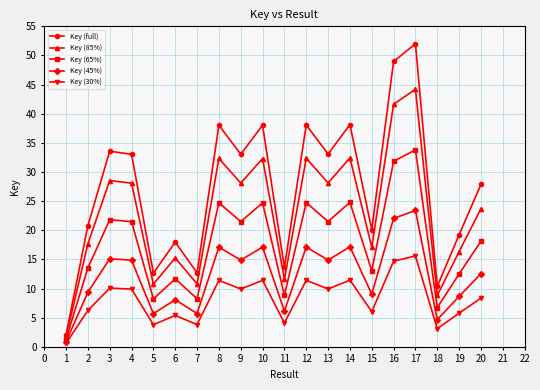

Is the value of Key (65%) at 7 greater than the value of Key (30%) at 8?

No